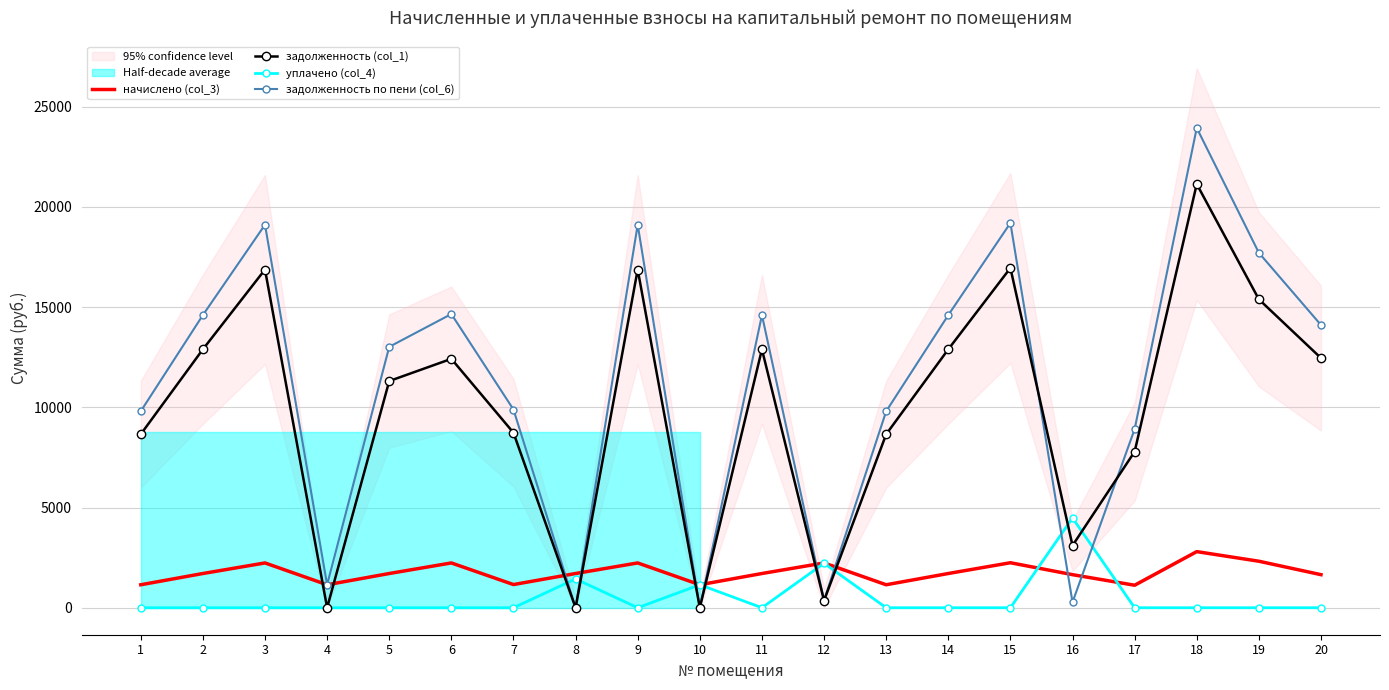

Rank the series at 11 from lowest to highest value.

уплачено (col_4), начислено (col_3), задолженность (col_1), задолженность по пени (col_6)